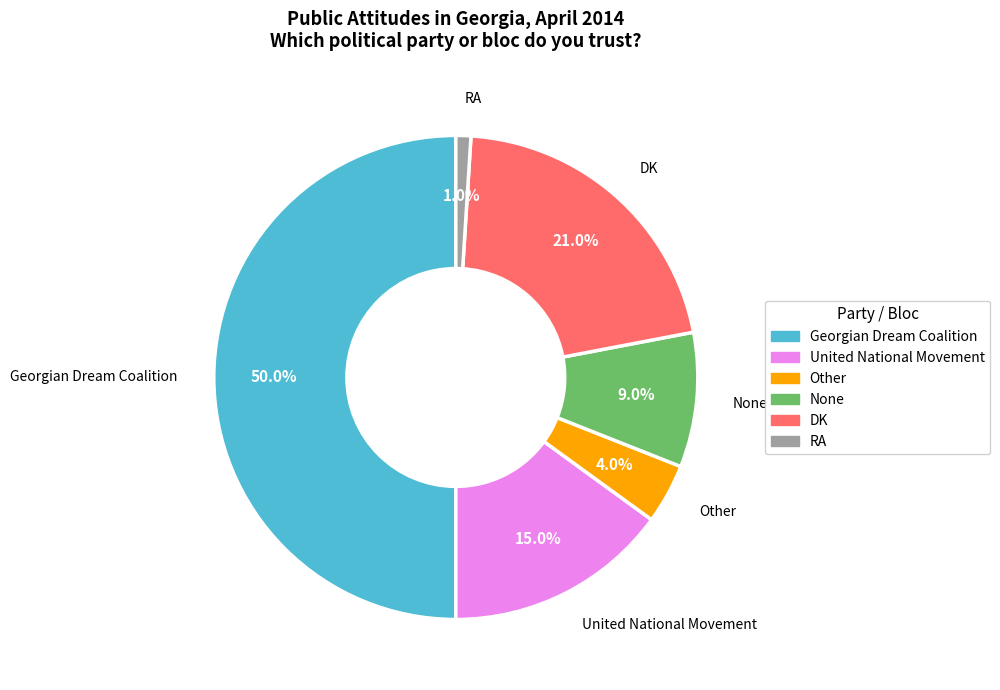

Is it true that DK is 21% of the pie?

True